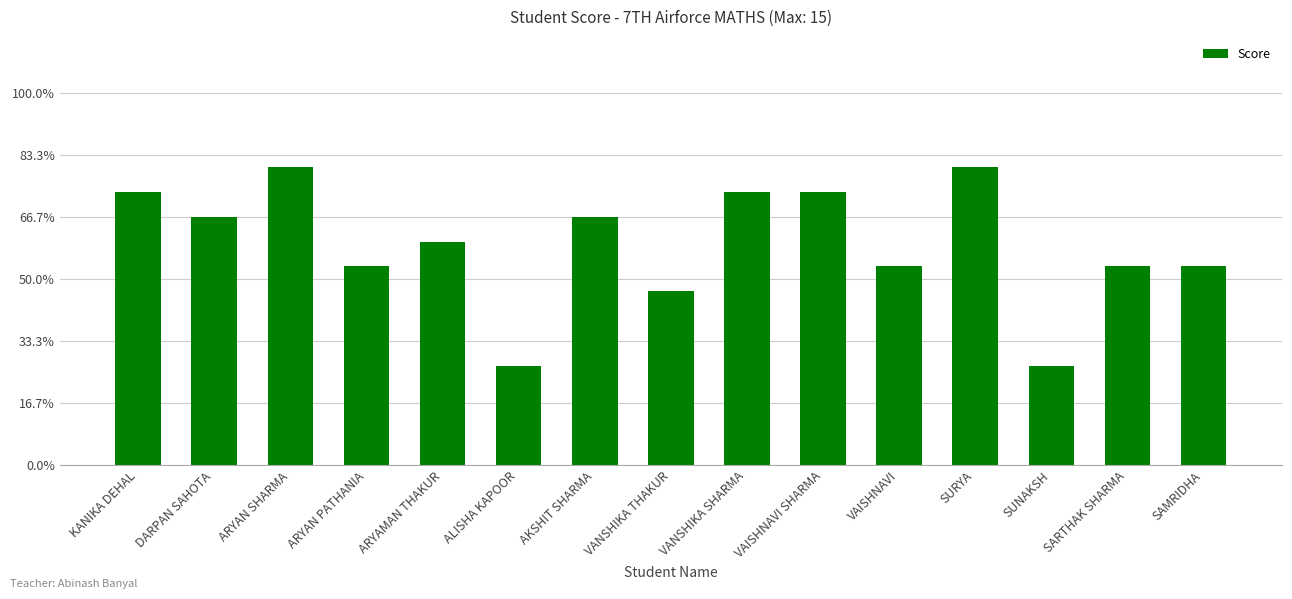

Does the chart contain stacked bars?

No